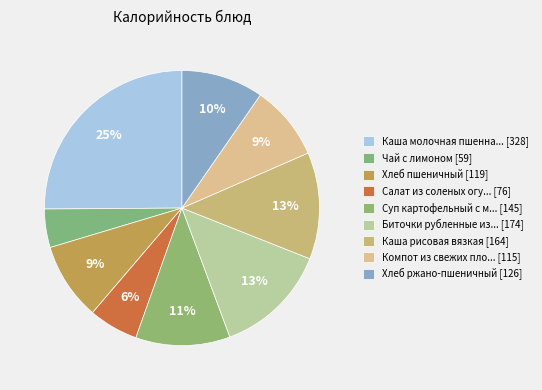

Does any single category account for the majority?

No